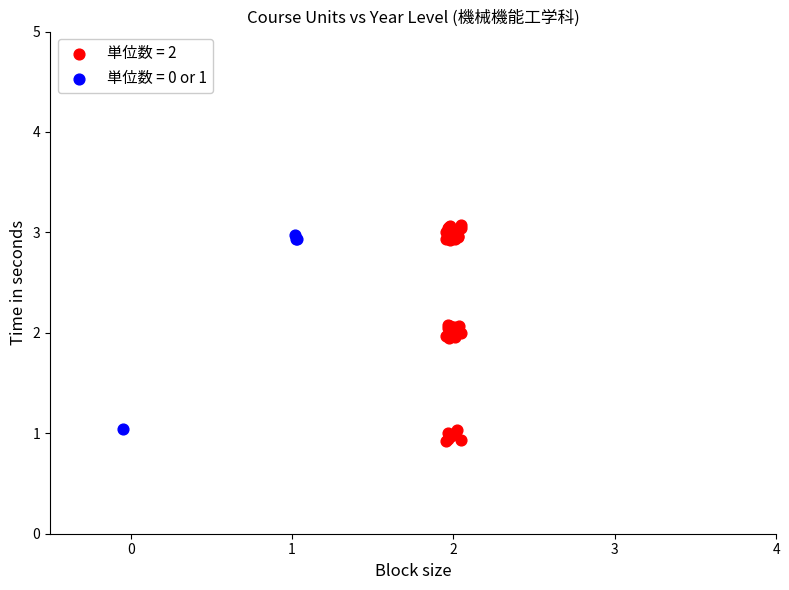

Which series reaches the minimum Y coordinate?

単位数 = 2